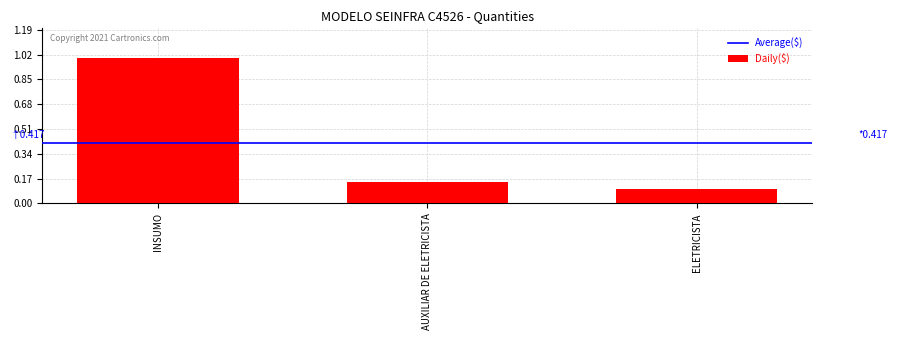

Which label corresponds to the largest value in the chart?

INSUMO